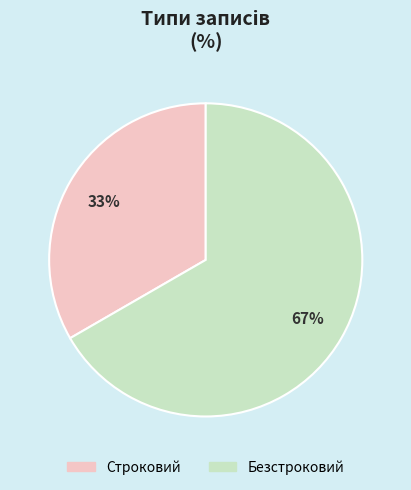

Is it true that Безстроковий is 67% of the pie?

True